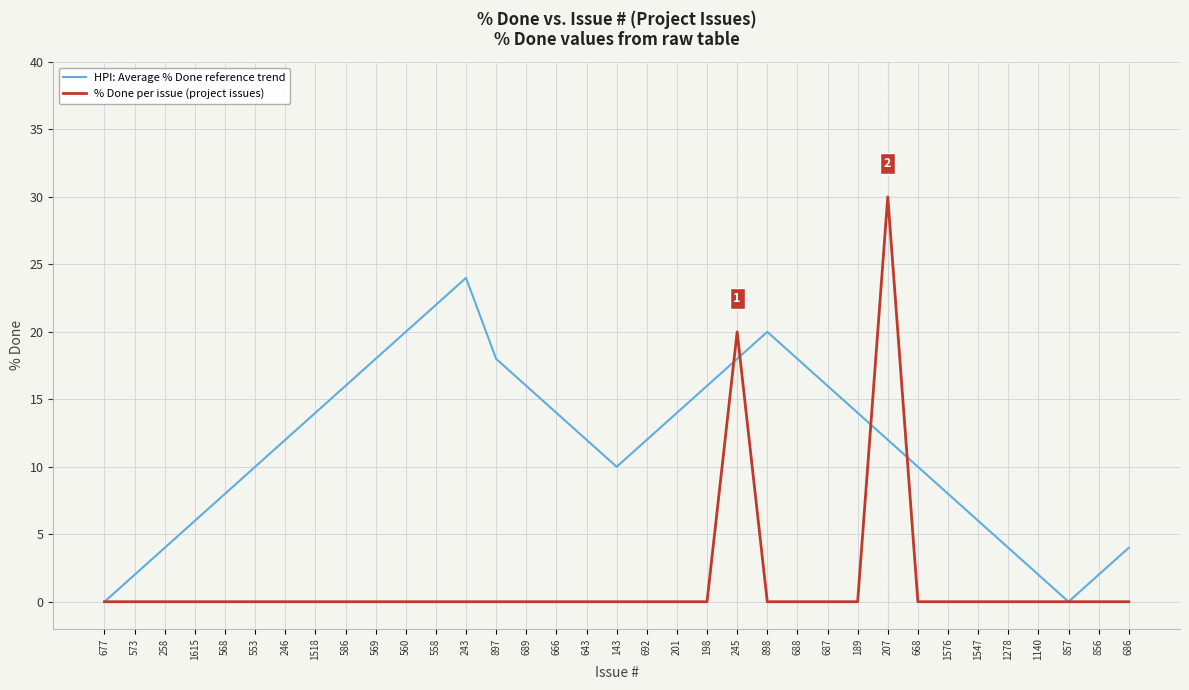

True or false: HPI: Average % Done reference trend and % Done per issue (project issues) cross at least once.

True